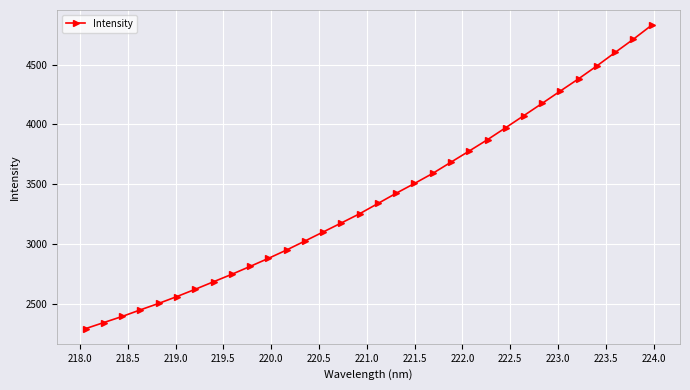

What is the maximum value shown in the chart?

4831.2